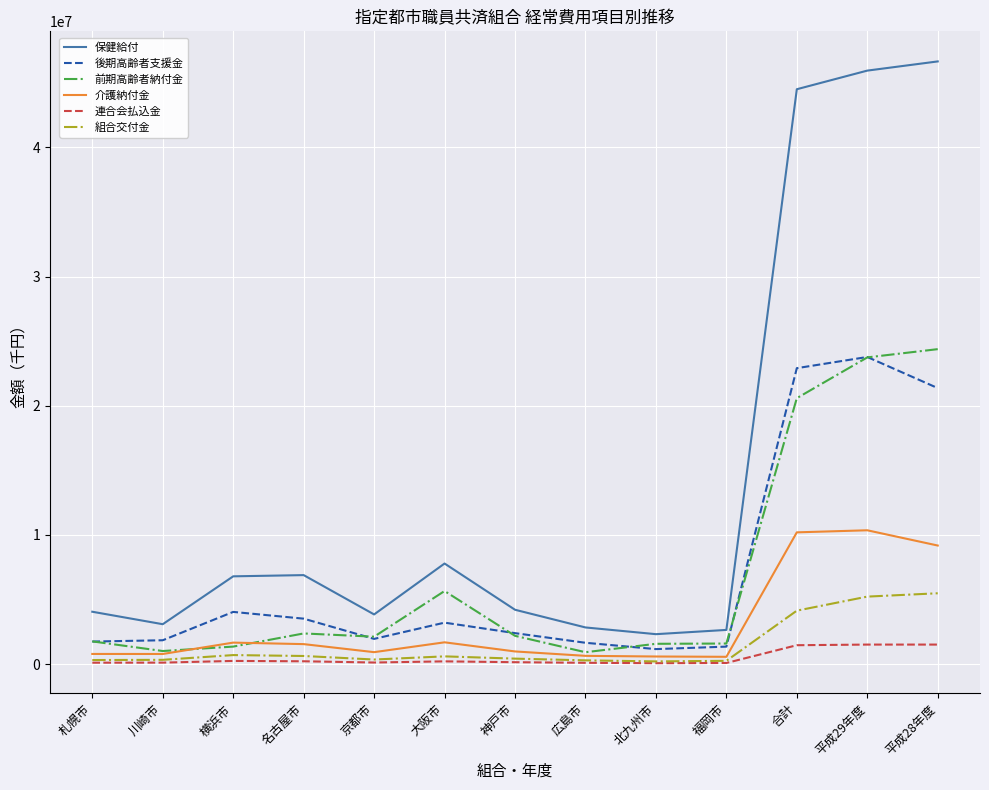

What is the sum of the 連合会払込金 values at 横浜市 and 名古屋市?

472557